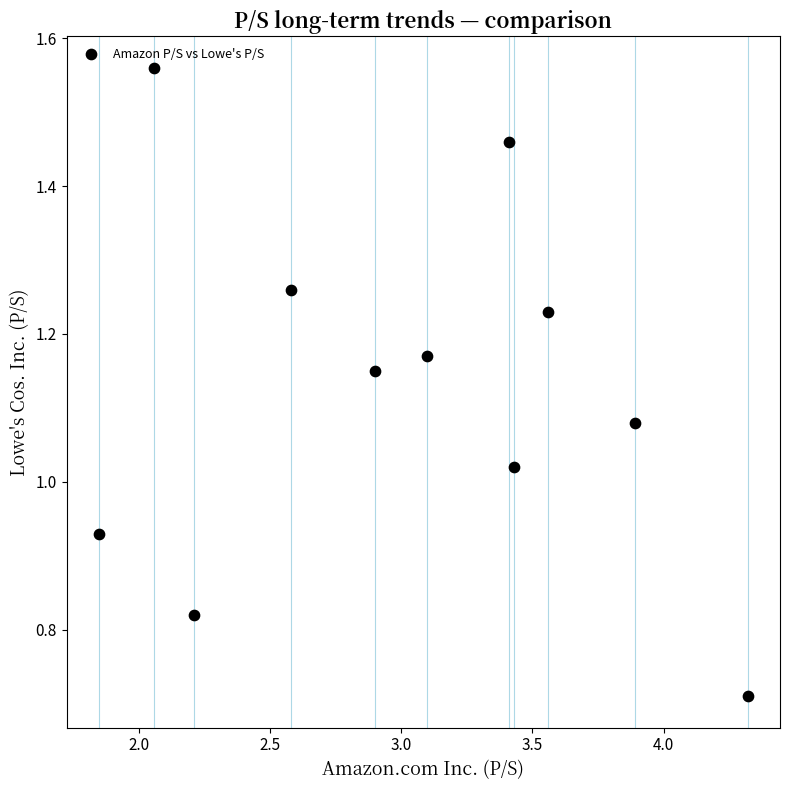

What is the range of X values (max minus min)?

2.5